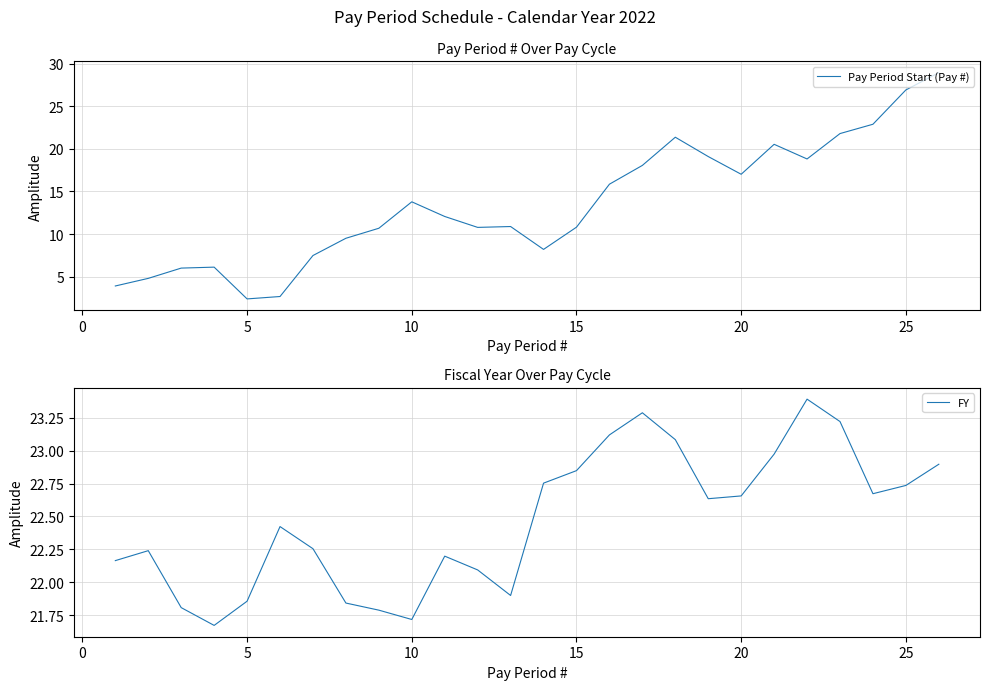

In Pay Period Start (Pay #), how many points are lower than both neighbors (excluding endpoints)?

5